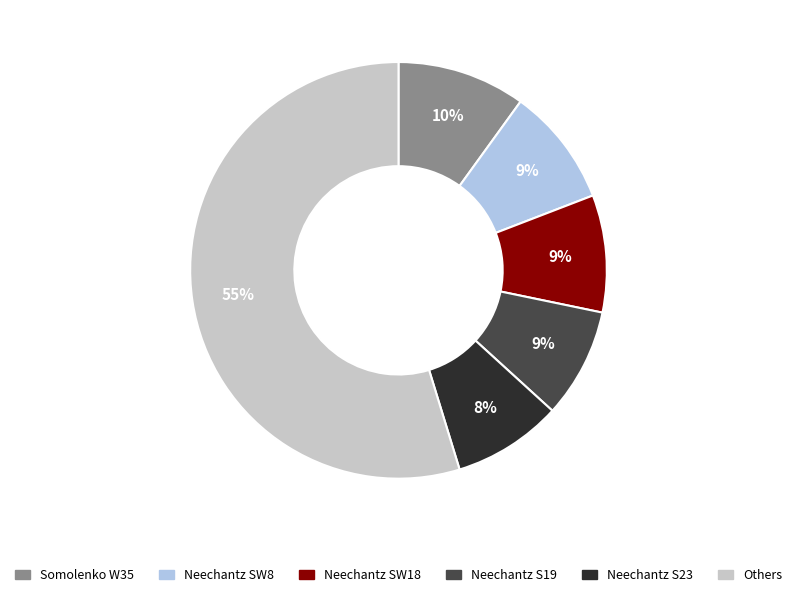

To the nearest percent, what is the average slice percentage?

17%